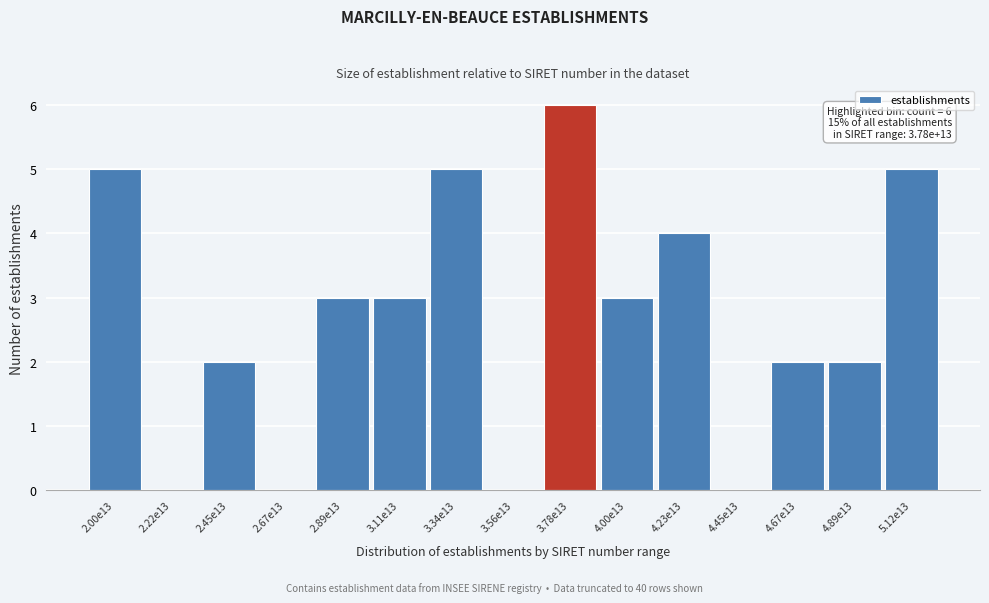

Reading right to left, extract all data points from this chart.

5.12e13=5	4.89e13=2	4.67e13=2	4.45e13=0	4.23e13=4	4.00e13=3	3.78e13=6	3.56e13=0	3.34e13=5	3.11e13=3	2.89e13=3	2.67e13=0	2.45e13=2	2.22e13=0	2.00e13=5